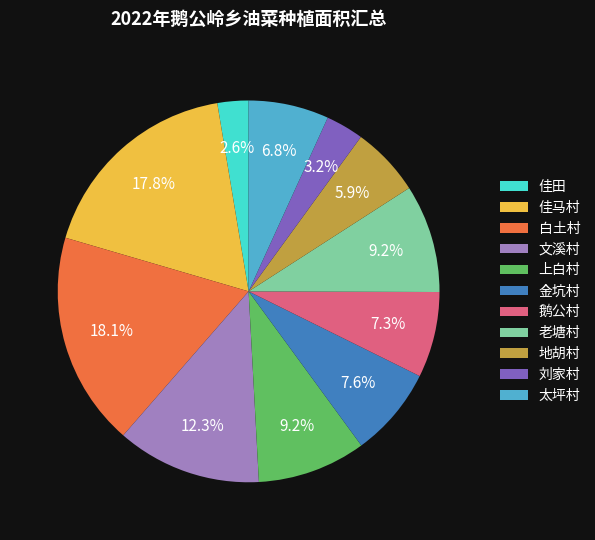

Approximately how many times larger is the value at 上白村 compared to 佳田?

3.5